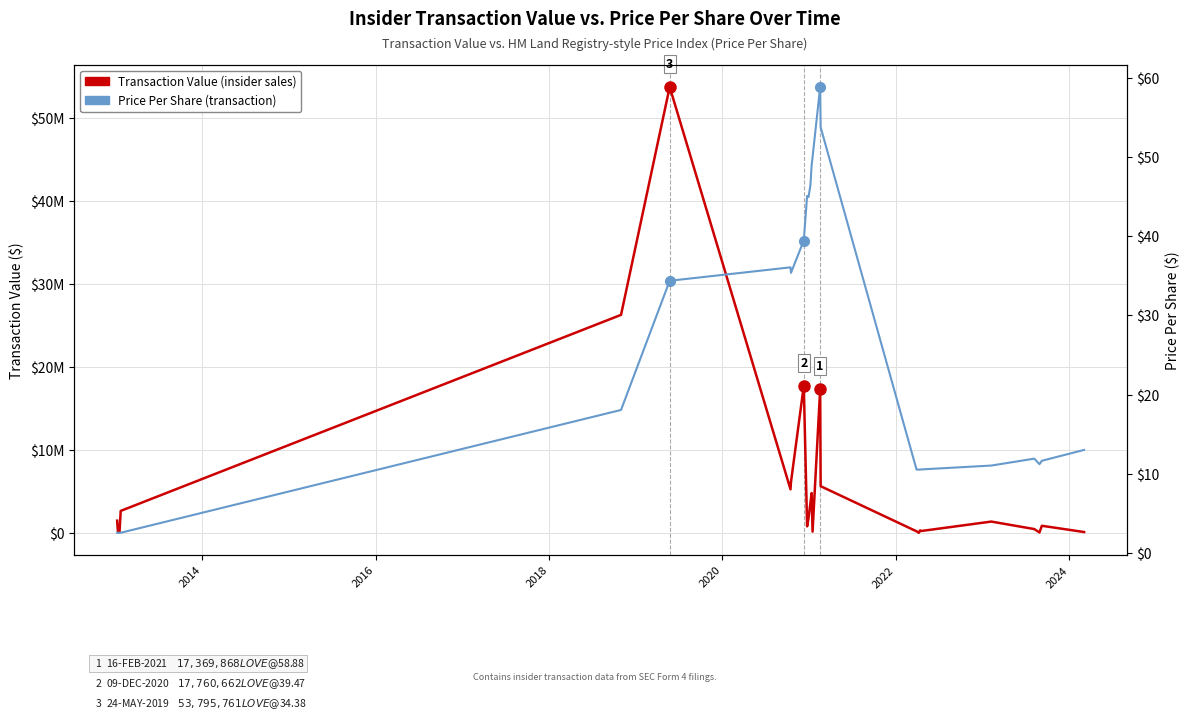

At how many categories does at least one series exceed 47892028?

1